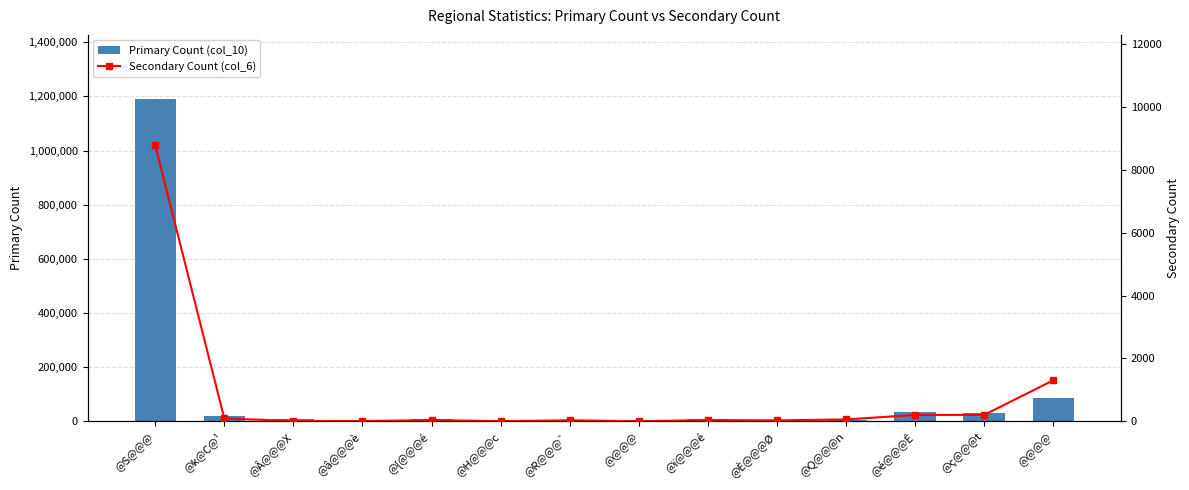

Is it true that Secondary Count (col_6) equals 43 at @{@@@é?

True